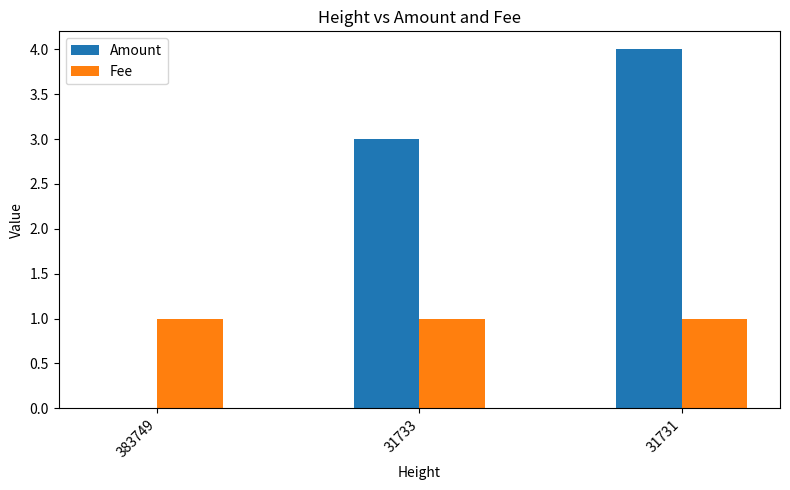

What is the difference between the Amount values at 31731 and 383749?

4